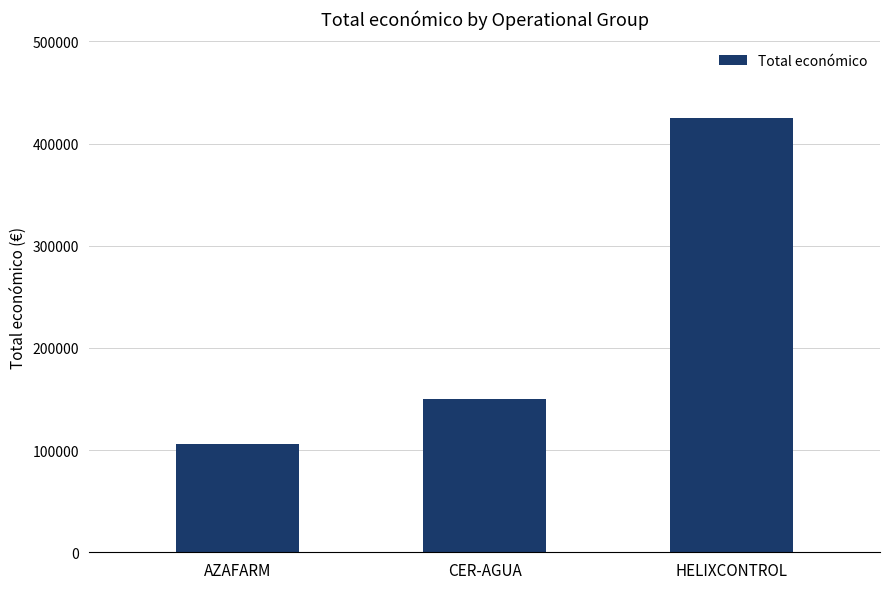

How many values are below 150000?

1